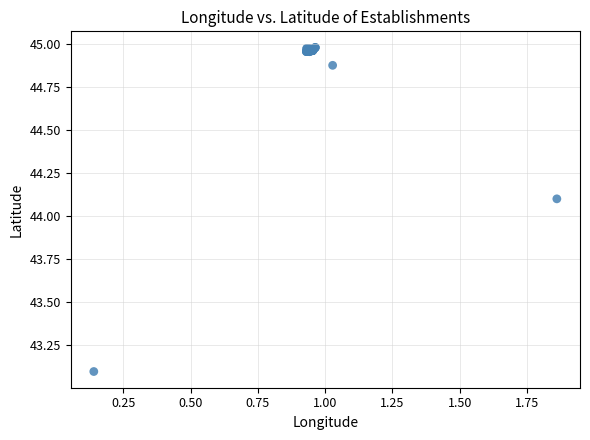

What Y value in the scatter plot is closest to 44?

44.1